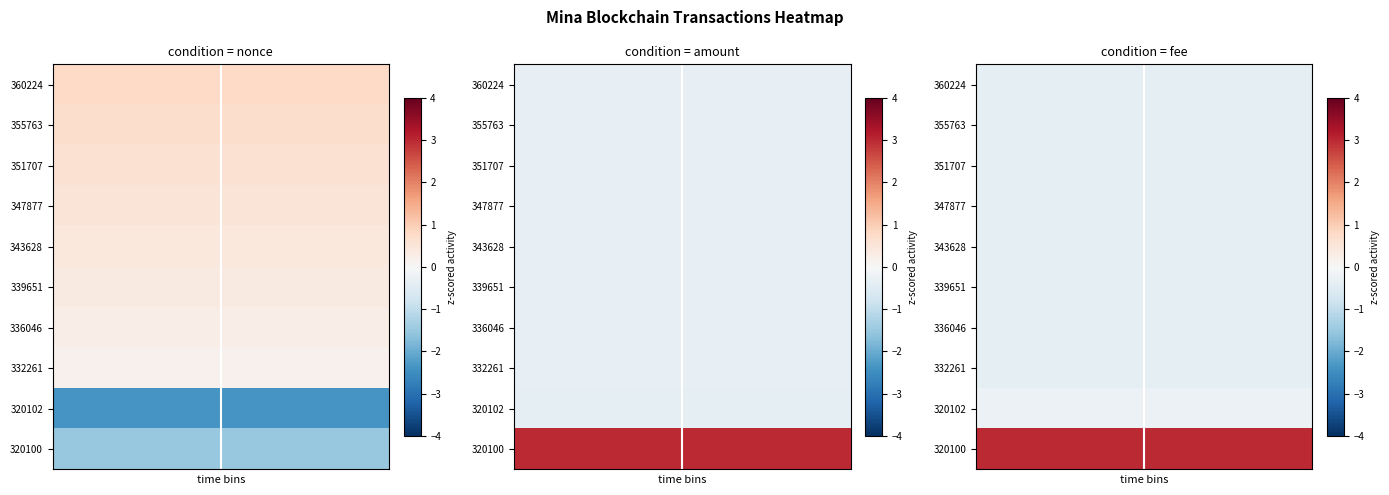

How many series are shown in this chart?

10